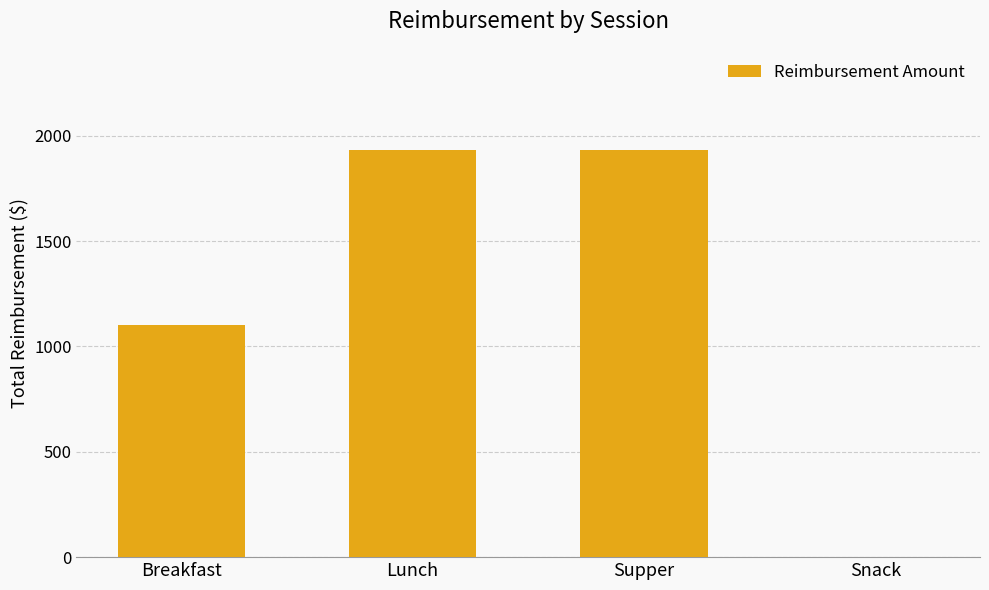

The value at Lunch is 1930.5. True or false?

True